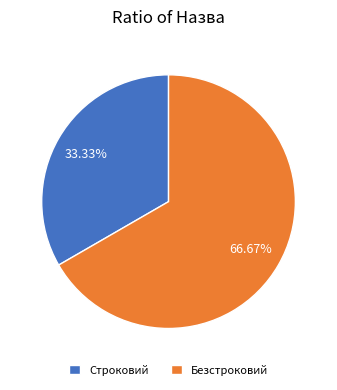

Rank the categories by value from highest to lowest.

Безстроковий, Строковий